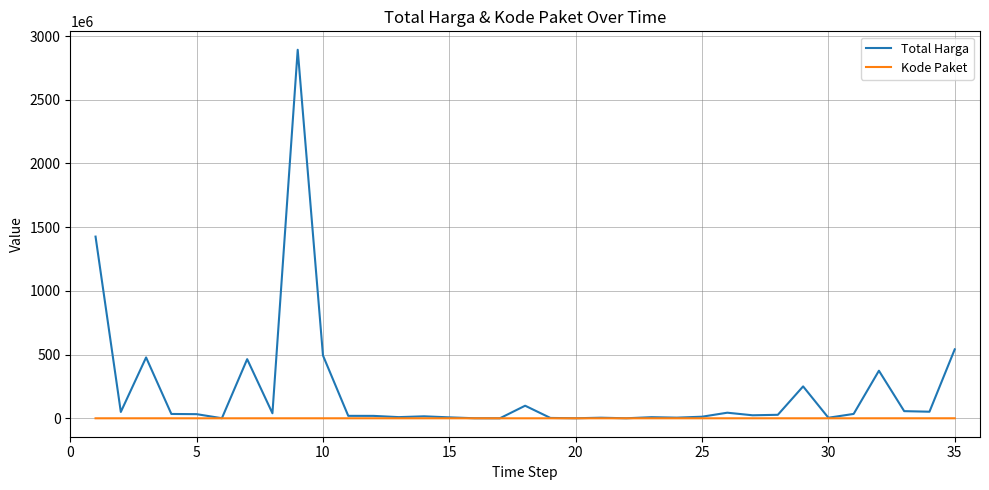

List the series in order of their overall mean, highest first.

Total Harga, Kode Paket